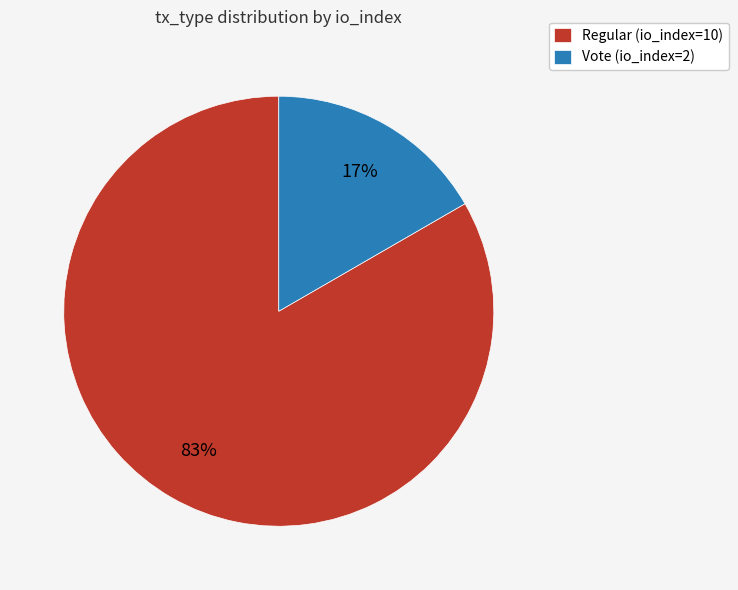

How many slices are in this pie chart?

2